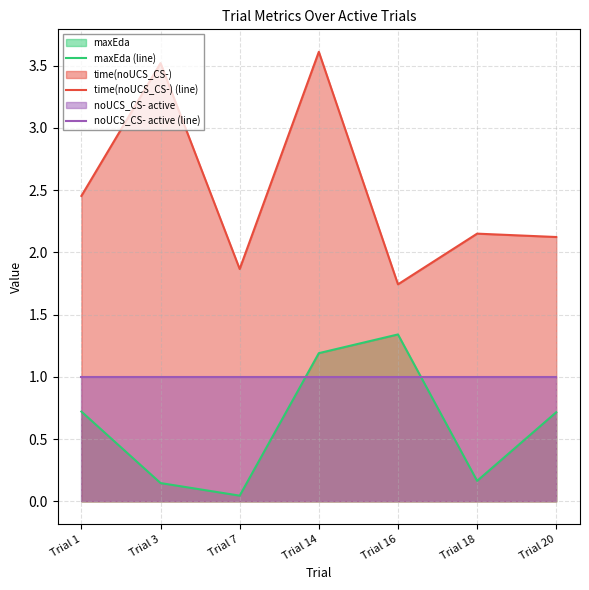

What is the spread (max minus min) of values at Trial 20?

1.4